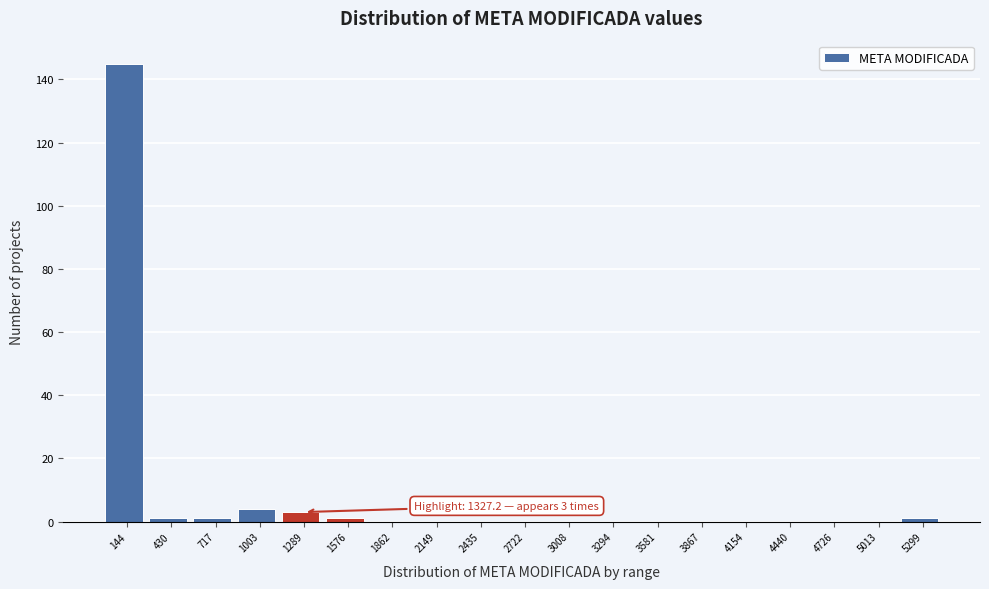

Which range on the x-axis has the tallest bar?

0 to 300